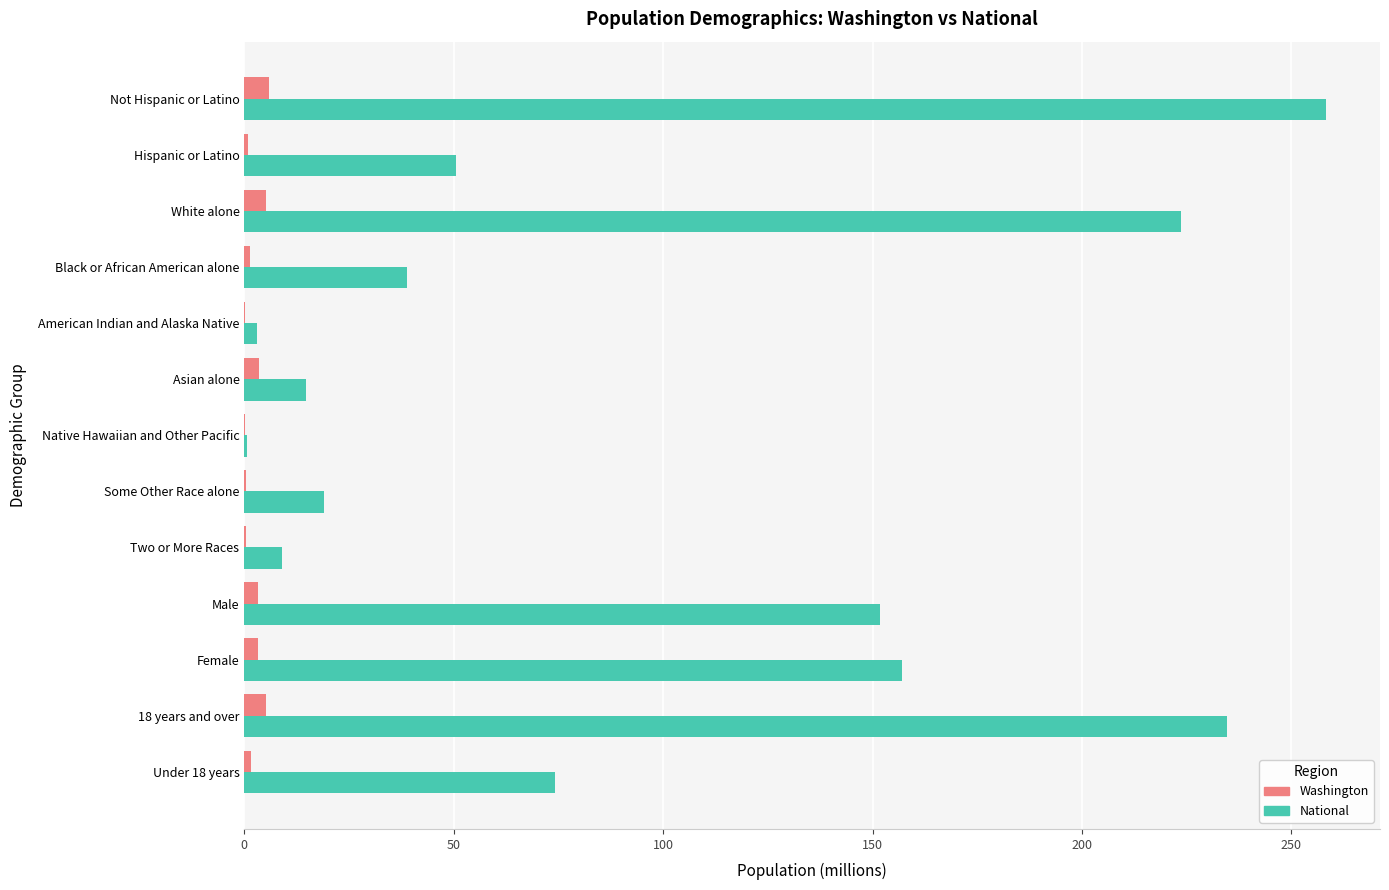

Which series changed the most between Not Hispanic or Latino and American Indian and Alaska Native?

National